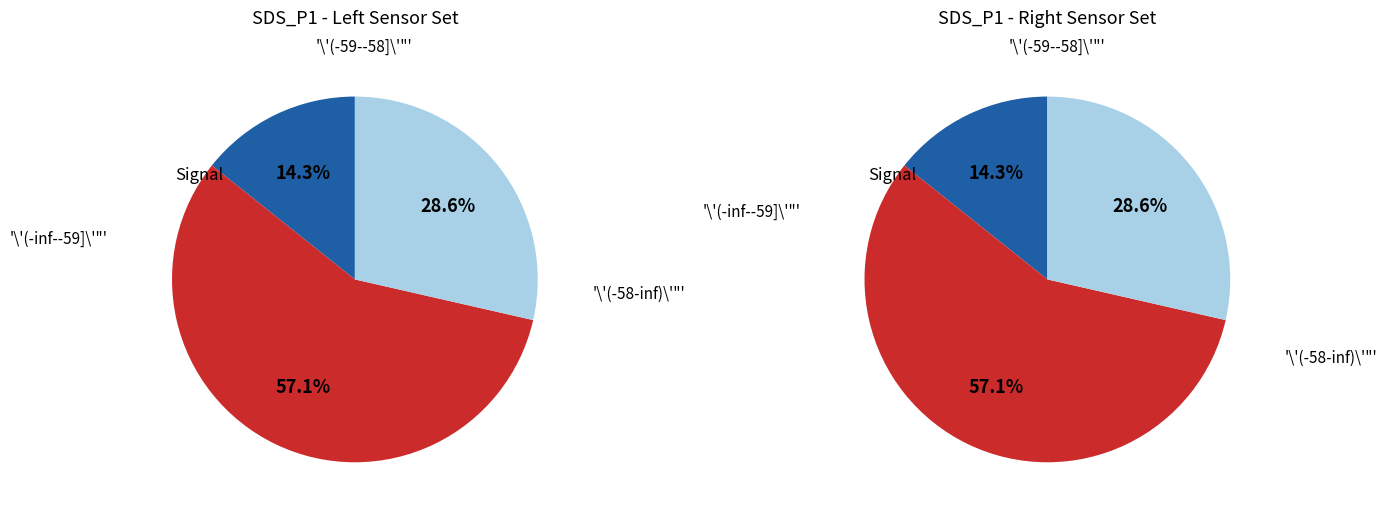

Rank the series at 1 from lowest to highest value.

values_right, values_left